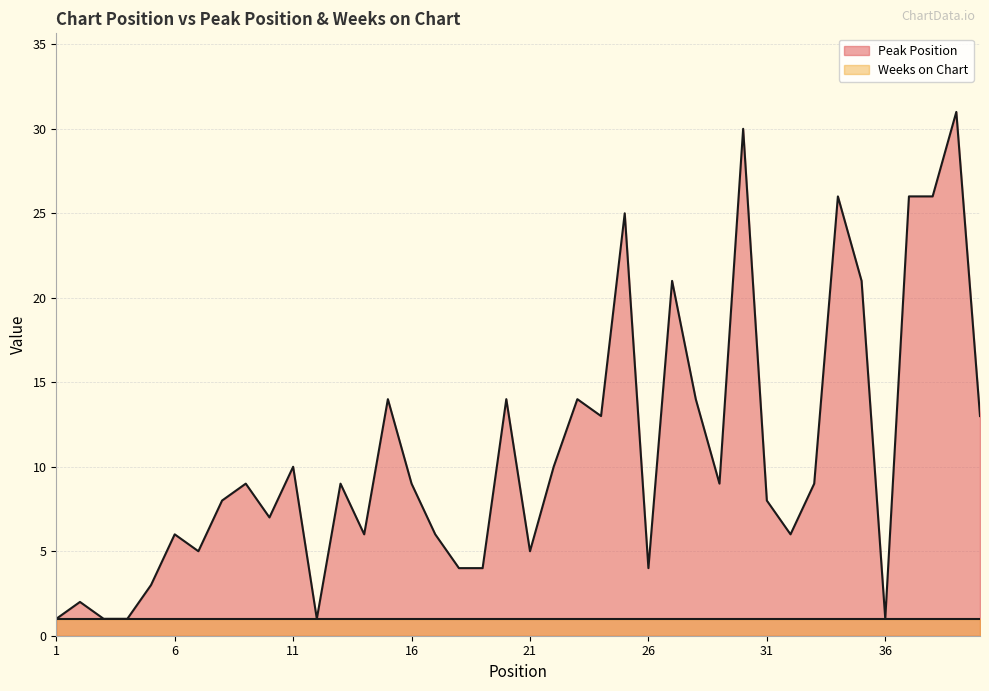

Rank the categories by value from highest to lowest.

39, 30, 34, 37, 38, 25, 27, 35, 15, 20, 23, 28, 24, 40, 11, 22, 9, 13, 16, 29, 33, 8, 31, 10, 6, 14, 17, 32, 7, 21, 18, 19, 26, 5, 2, 1, 3, 4, 12, 36